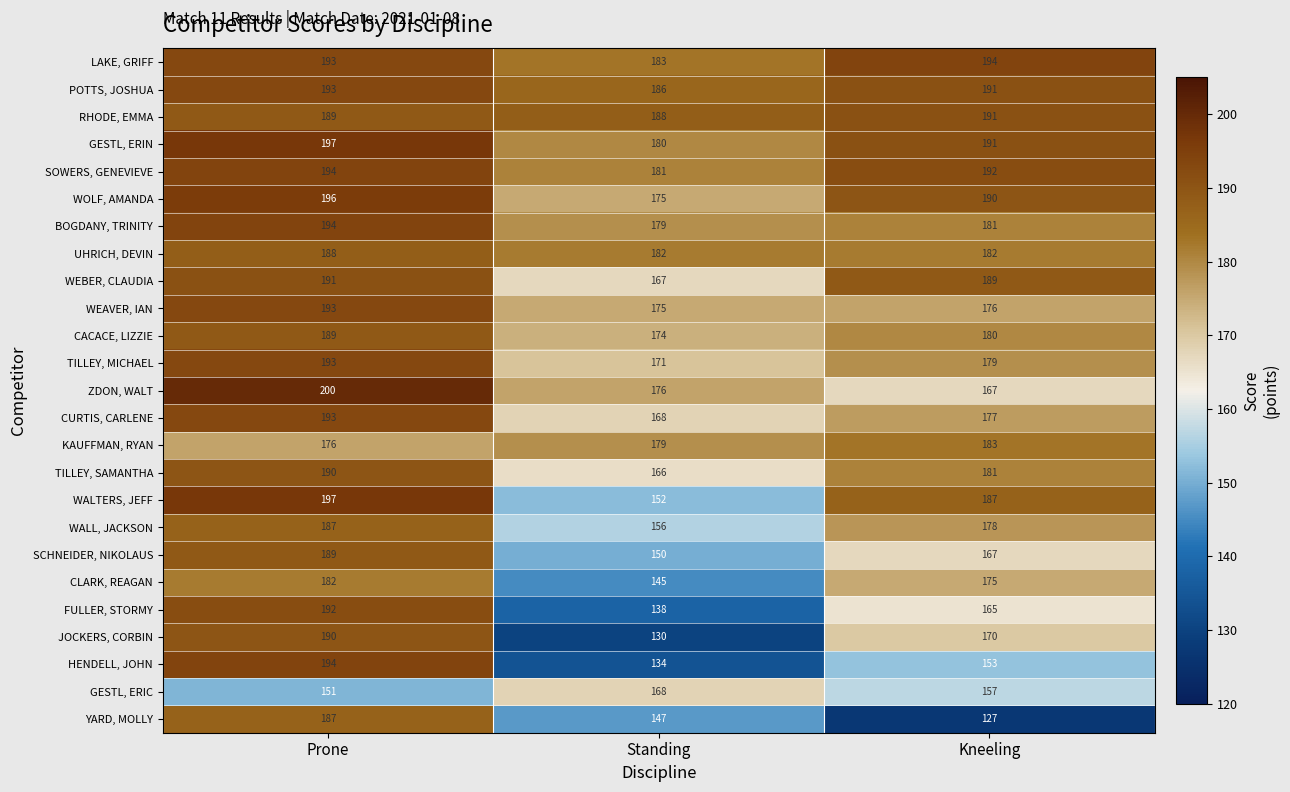

What is the difference between the highest and lowest values at Prone?

49